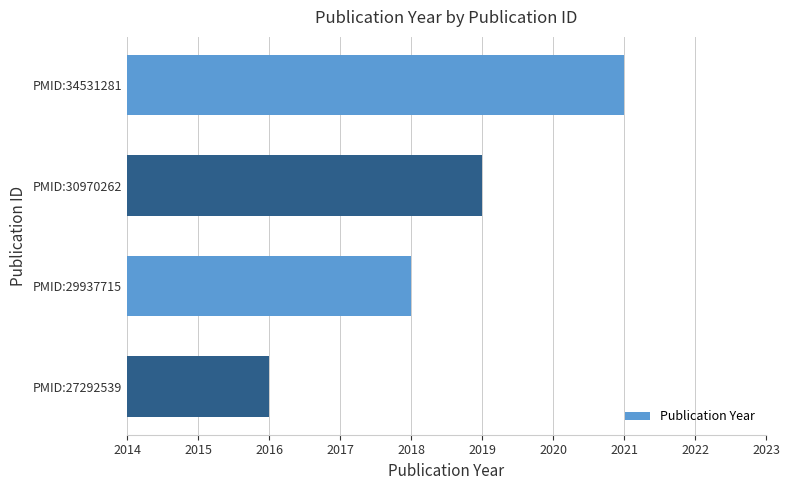

How many data points does each series have?

4